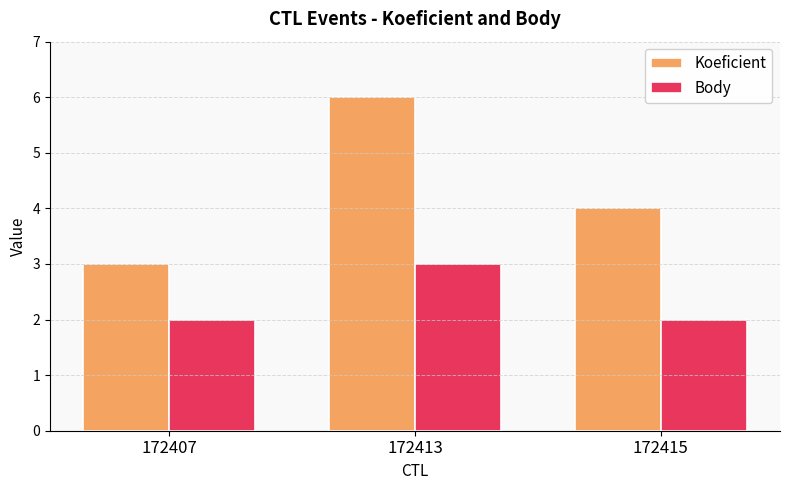

How many distinct data groups are displayed?

2